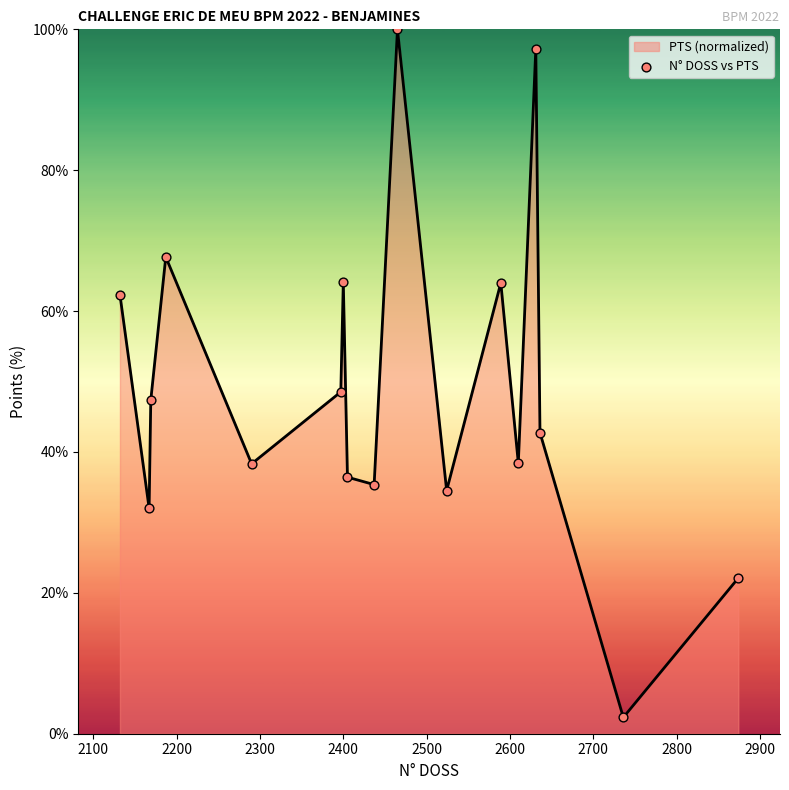

What is the difference between the maximum and minimum values?

97.7